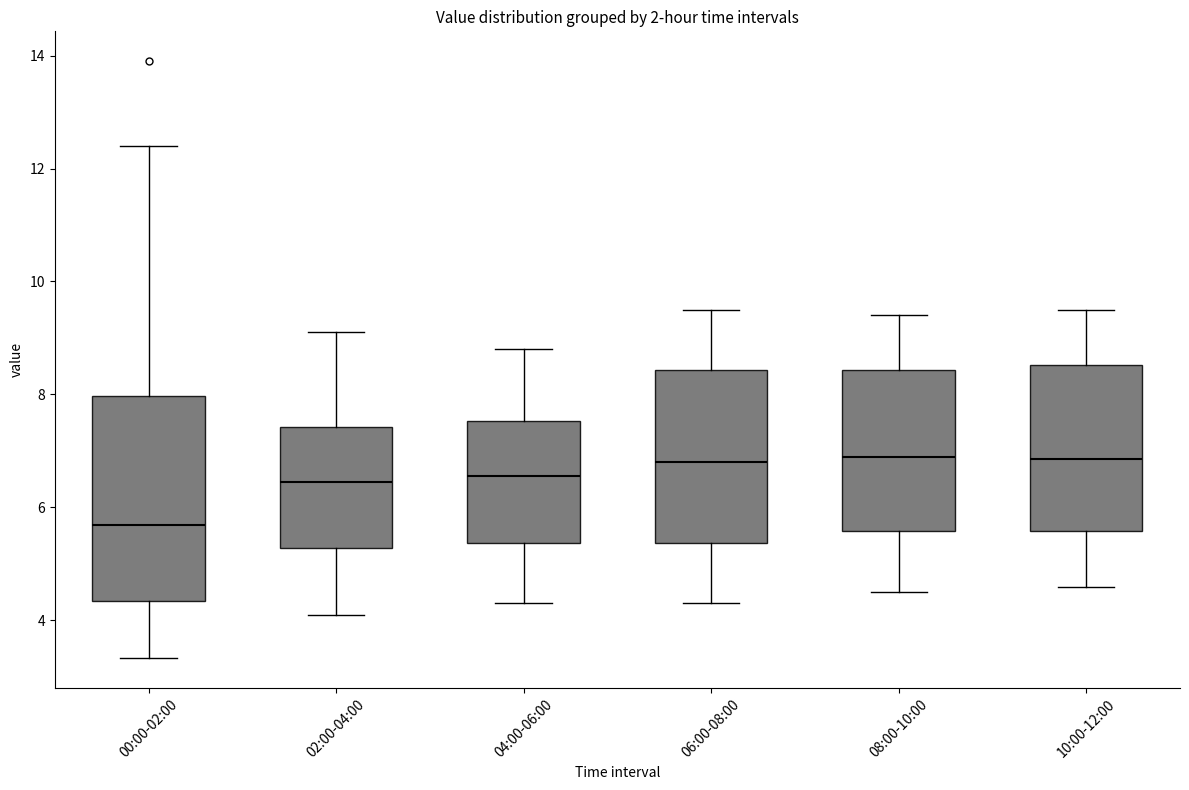

Reading left to right, transcribe this box plot: for each box, give where its median line is, the range the box spans, and where its two whiskers end, as read against the y-axis. The values are not printed on the chart, so give them approximately, as read against the axis.

00:00-02:00: median 5.6, box 4.4 to 8.0, whiskers 3.4 to 12.4
02:00-04:00: median 6.4, box 5.2 to 7.4, whiskers 4.2 to 9.2
04:00-06:00: median 6.6, box 5.4 to 7.6, whiskers 4.4 to 8.8
06:00-08:00: median 6.8, box 5.4 to 8.4, whiskers 4.4 to 9.6
08:00-10:00: median 7.0, box 5.6 to 8.4, whiskers 4.6 to 9.4
10:00-12:00: median 6.8, box 5.6 to 8.6, whiskers 4.6 to 9.6